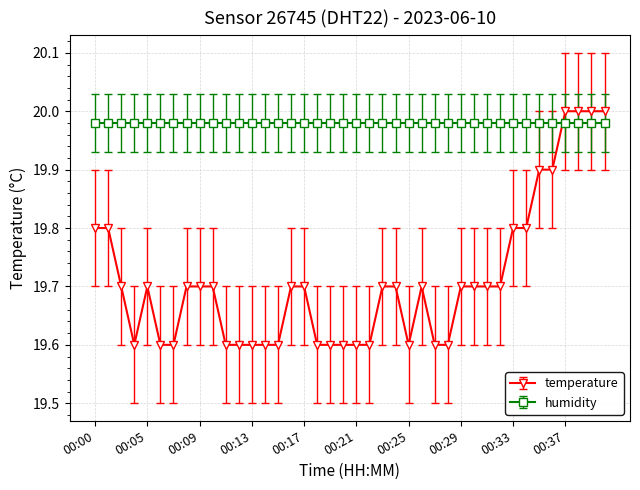

After their last crossing, which series has the higher values: temperature or humidity?

temperature